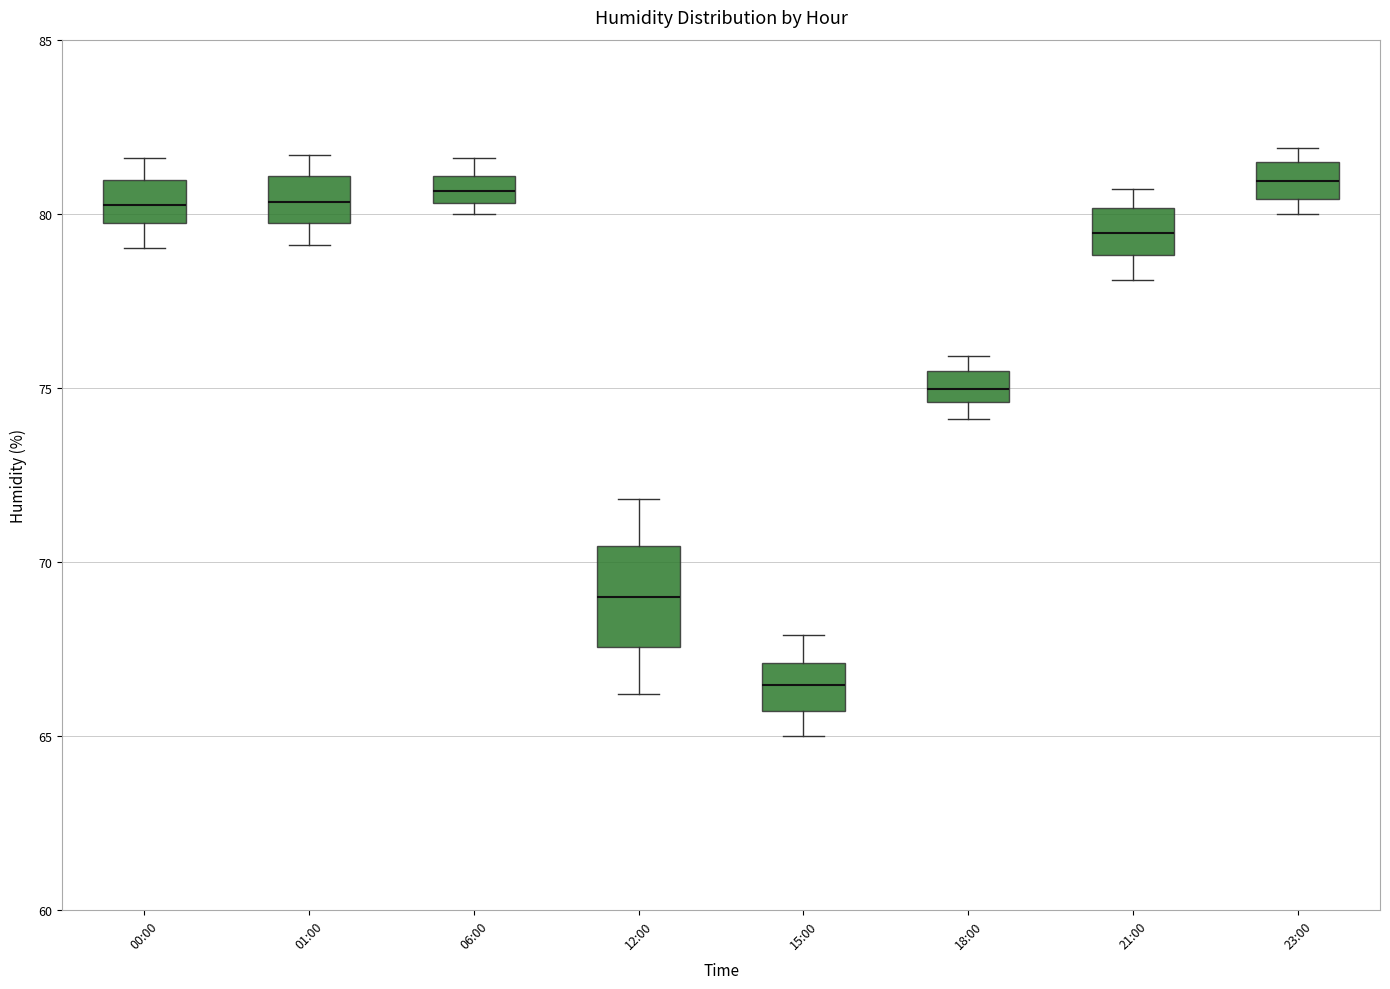

Reading left to right, read every box against the y-axis: the position of its median line, the range the box covers, and the ends of its whiskers. The values are not printed on the chart, so give them approximately, as read against the axis.

00:00: median 80.5, box 79.5 to 81.0, whiskers 79.0 to 81.5
01:00: median 80.5, box 79.5 to 81.0, whiskers 79.0 to 81.5
06:00: median 80.5 (inside the box), box 80.5 to 81.0, whiskers 80.0 to 81.5
12:00: median 69.0, box 67.5 to 70.5, whiskers 66.0 to 72.0
15:00: median 66.5, box 65.5 to 67.0, whiskers 65.0 to 68.0
18:00: median 75.0, box 74.5 to 75.5, whiskers 74.0 to 76.0
21:00: median 79.5, box 79.0 to 80.0, whiskers 78.0 to 80.5
23:00: median 81.0, box 80.5 to 81.5, whiskers 80.0 to 82.0